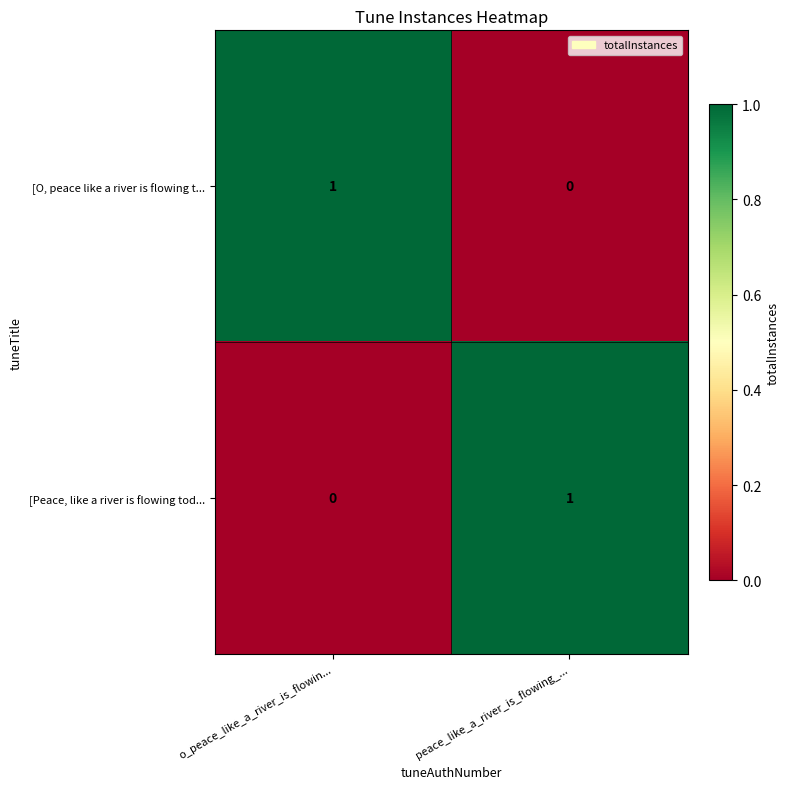

Which category has the highest value in the [Peace, like a river is flowing tod... series?

peace_like_a_river_is_flowing_...